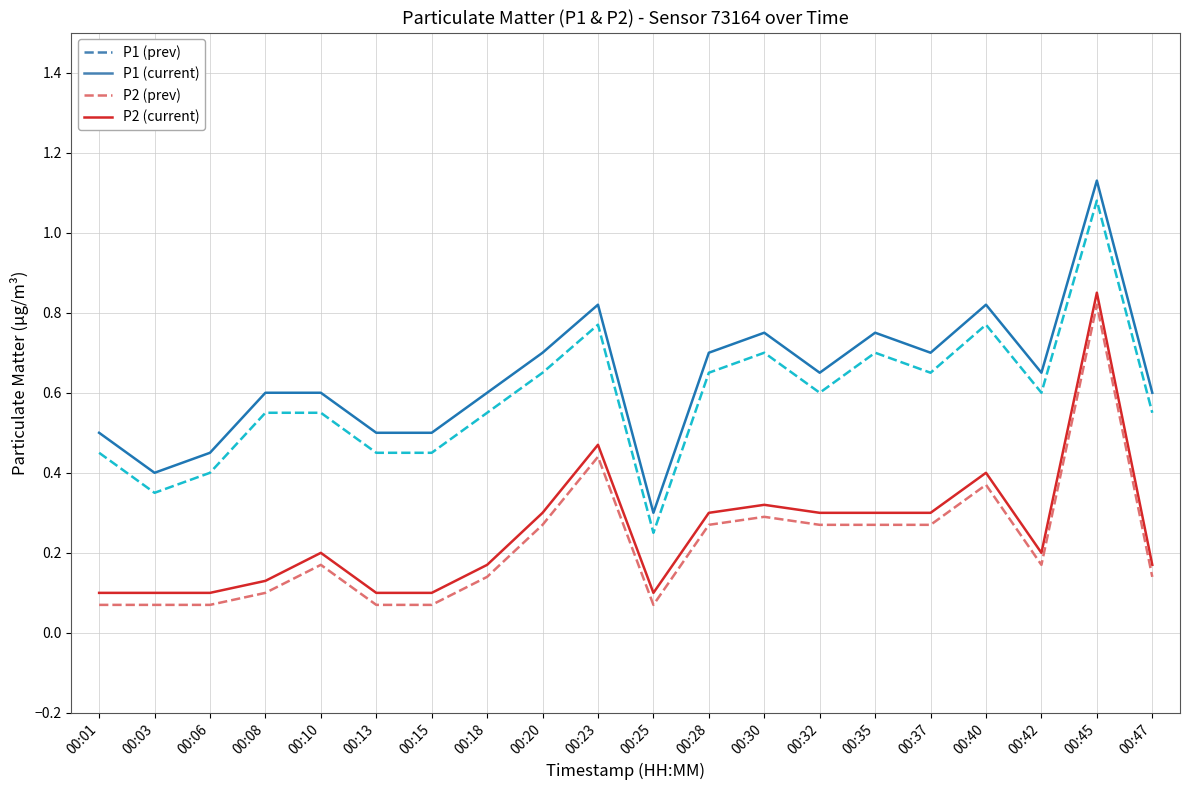

Which category has the highest value across all series?

00:45